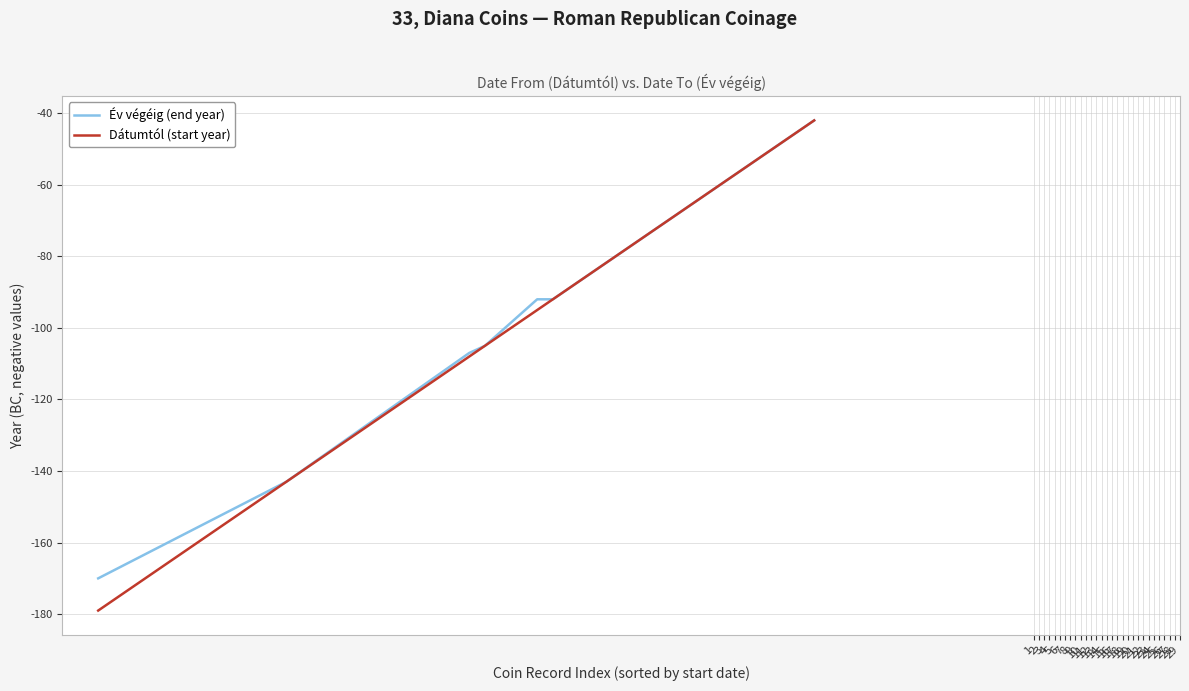

What is the lowest value of the Dátumtól (start year) series?

-179